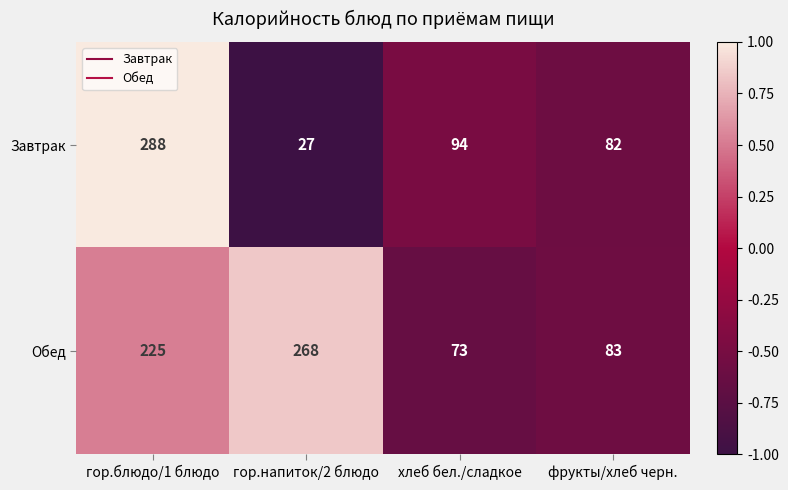

Is it true that Завтрак equals 27 at гор.напиток/2 блюдо?

True